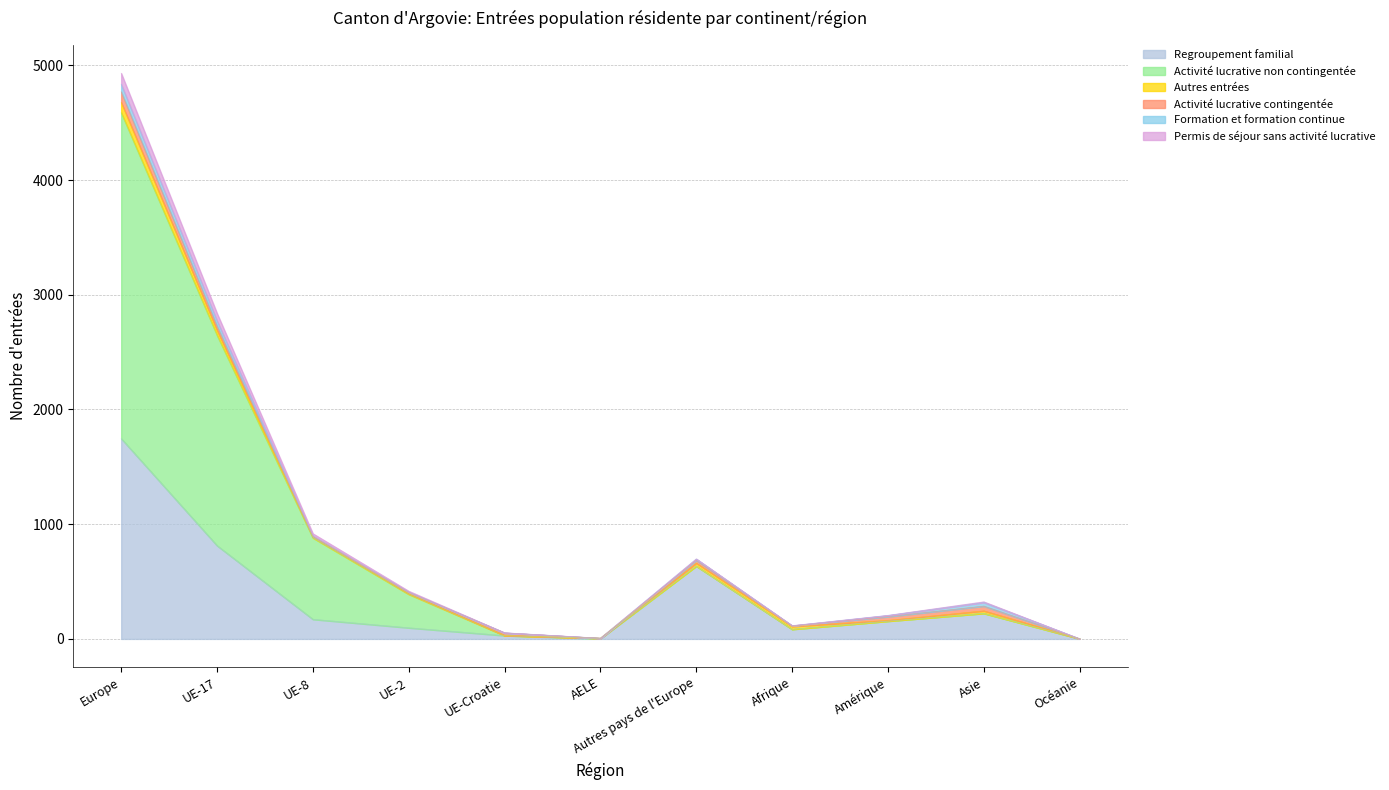

At how many categories does at least one series exceed 2701?

2